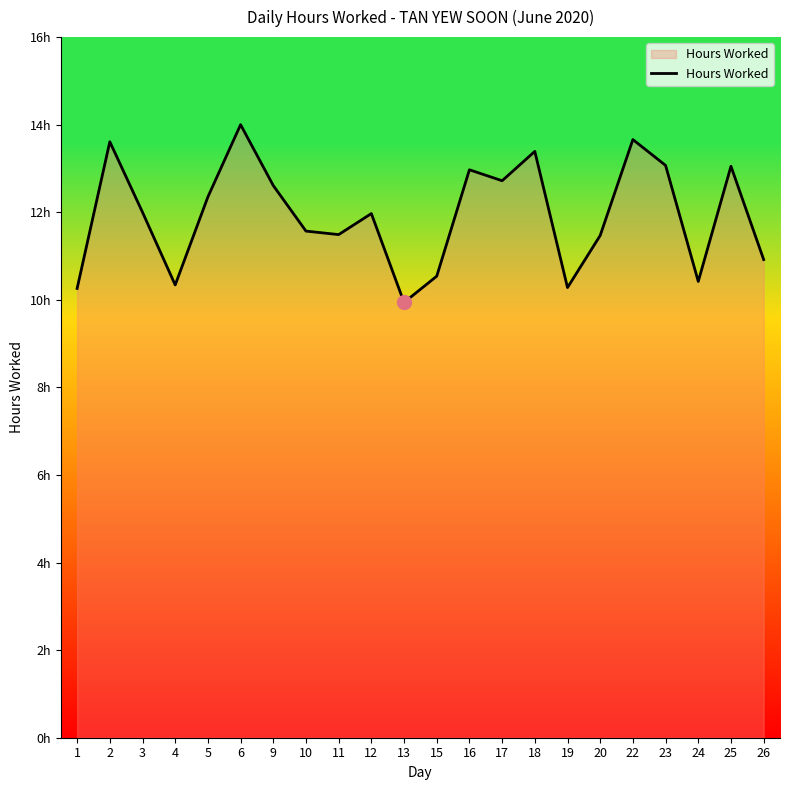

Does the chart have visible grid lines?

No